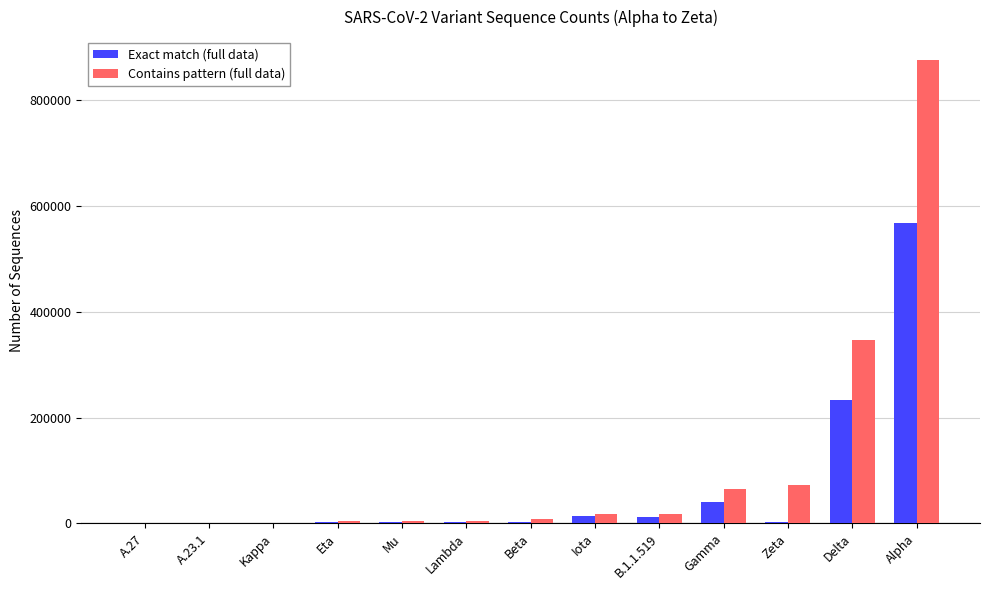

Is it true that Exact match (full data) equals 388575 at Delta?

False